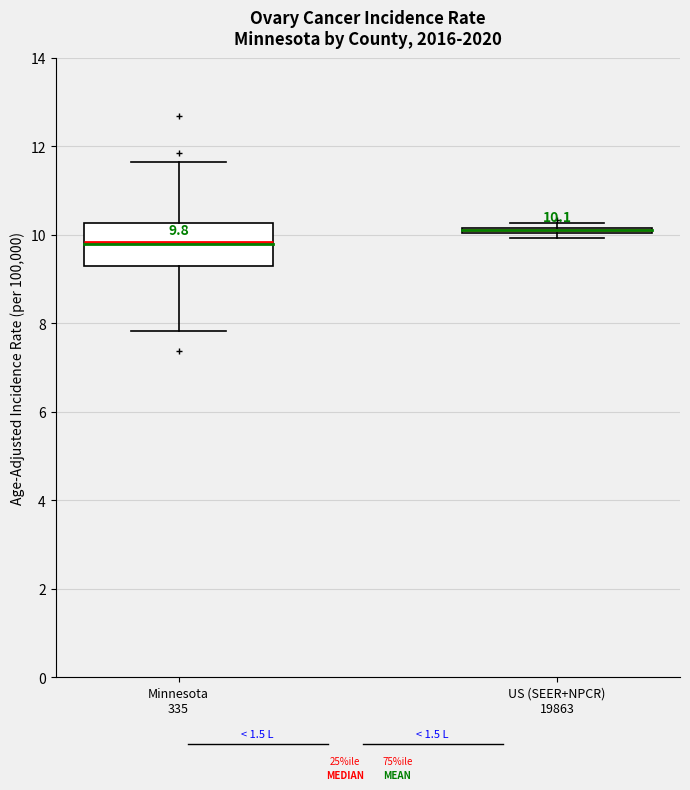

Comparing the boxes themselves (not the whiskers), which one is the tallest?

Minnesota 335